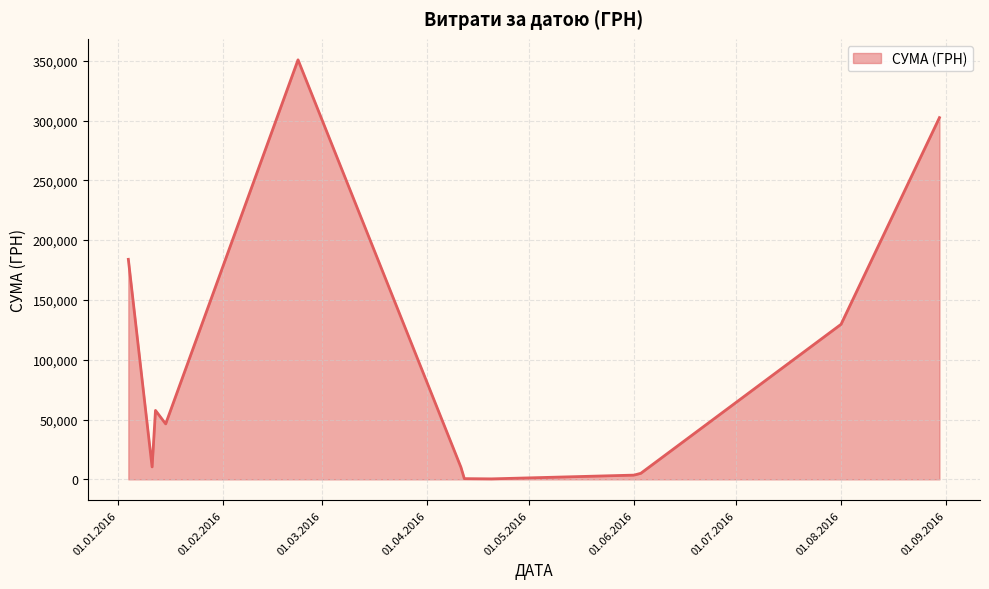

What is the difference between the maximum and minimum values?

350367.3